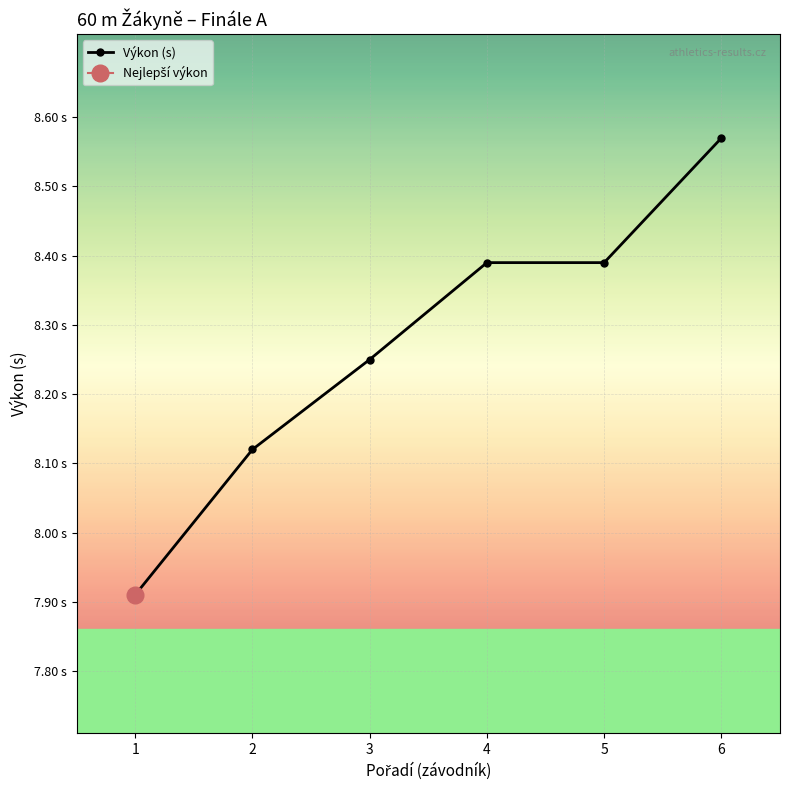

What is the minimum value shown in the chart?

7.9